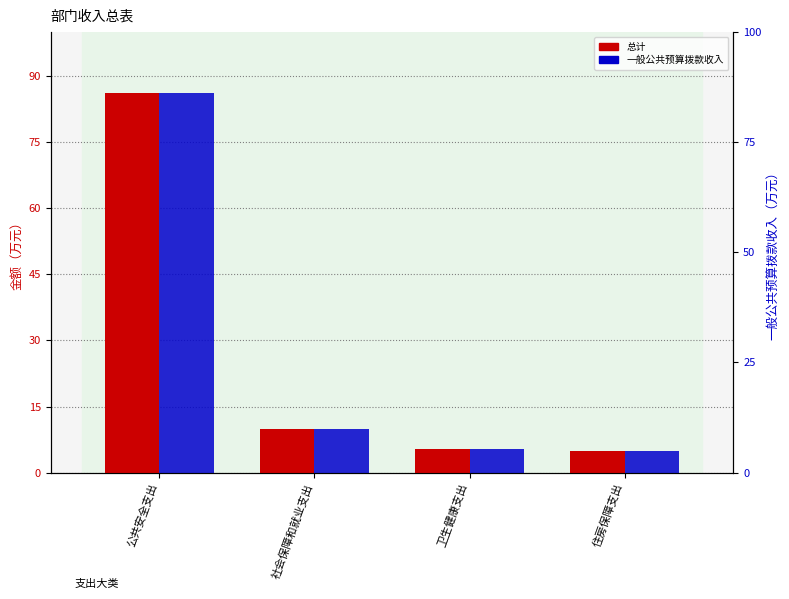

Which label corresponds to the smallest value in the chart?

住房保障支出